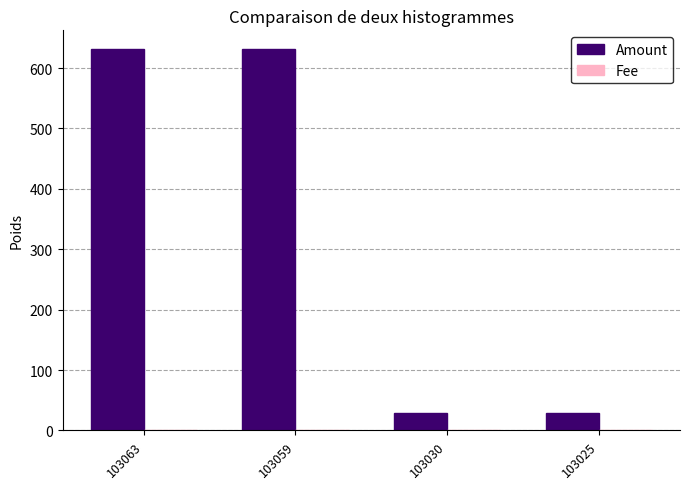

Which series changed the most between 103059 and 103025?

Amount